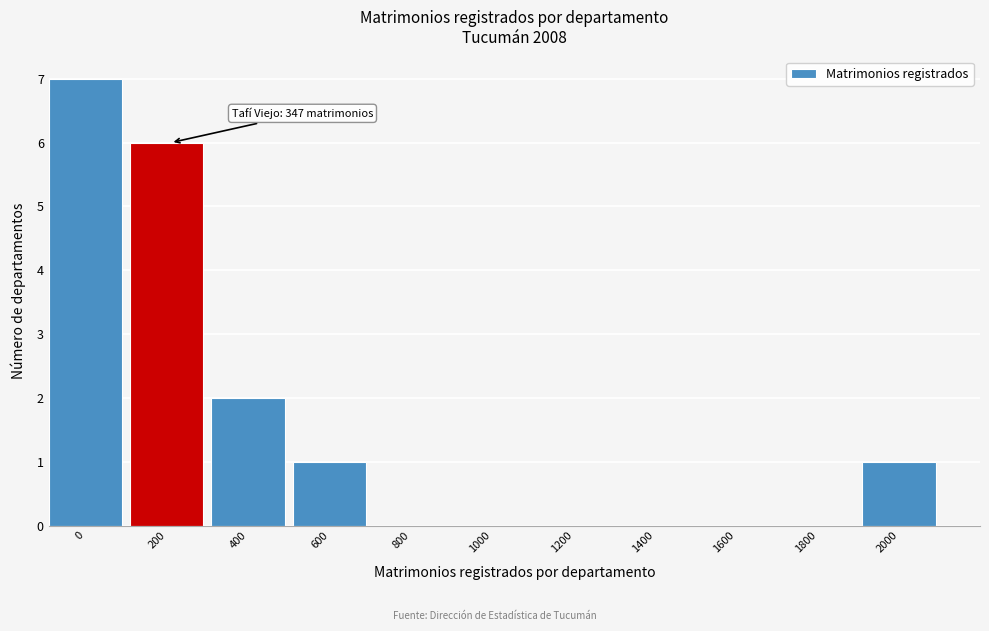

Reading left to right, transcribe all the data shown in this chart.

0=7	200=6	400=2	600=1	800=0	1000=0	1200=0	1400=0	1600=0	1800=0	2000=1